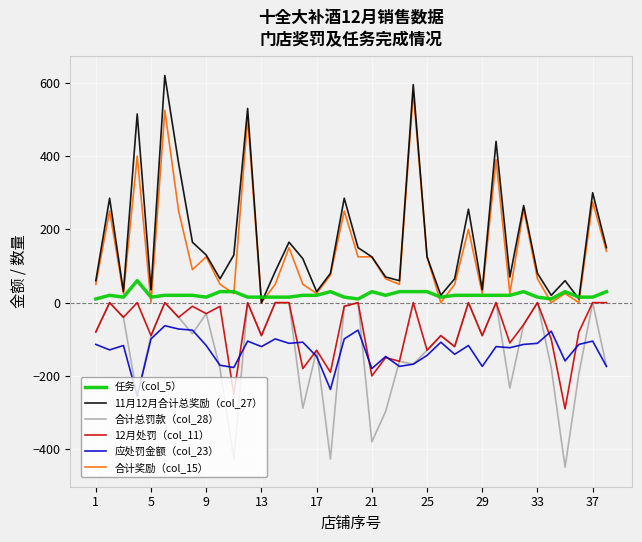

What is the maximum value shown in the chart?

620